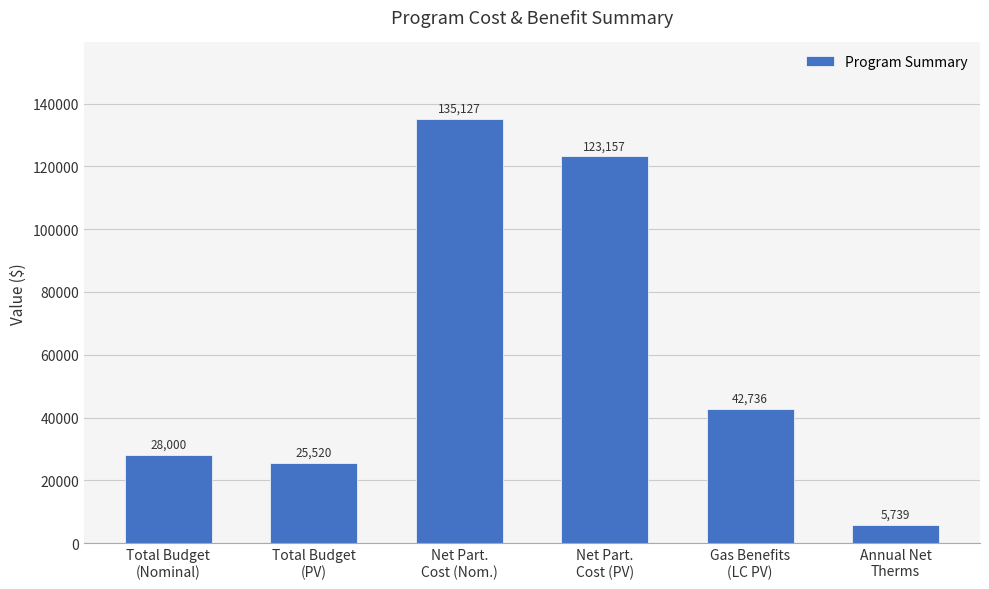

What position from the right is Total Budget
(PV)?

5